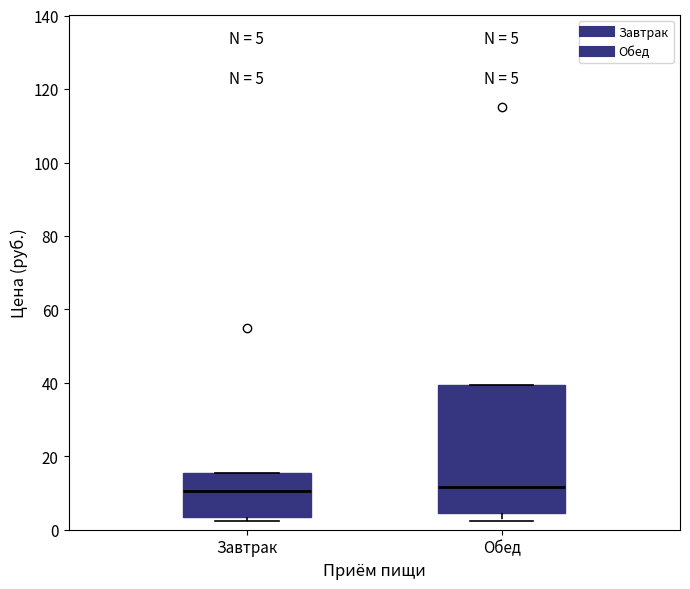

Which box is the tallest, from its lower edge to its upper edge?

Обед